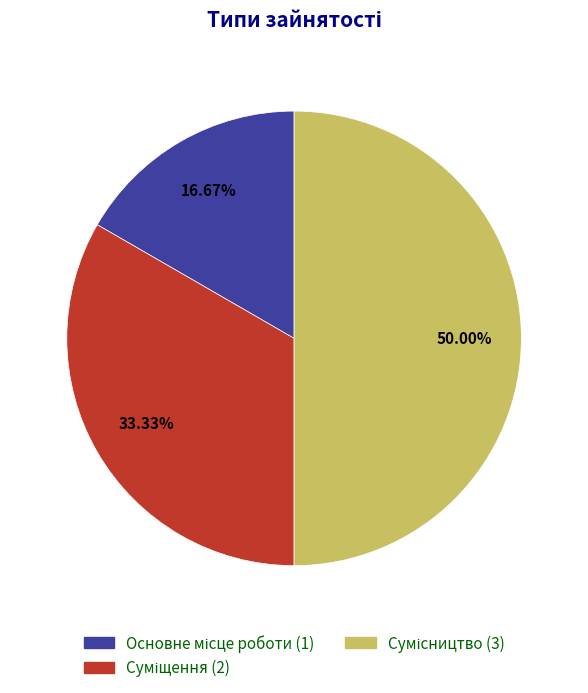

How many slices are in this pie chart?

3